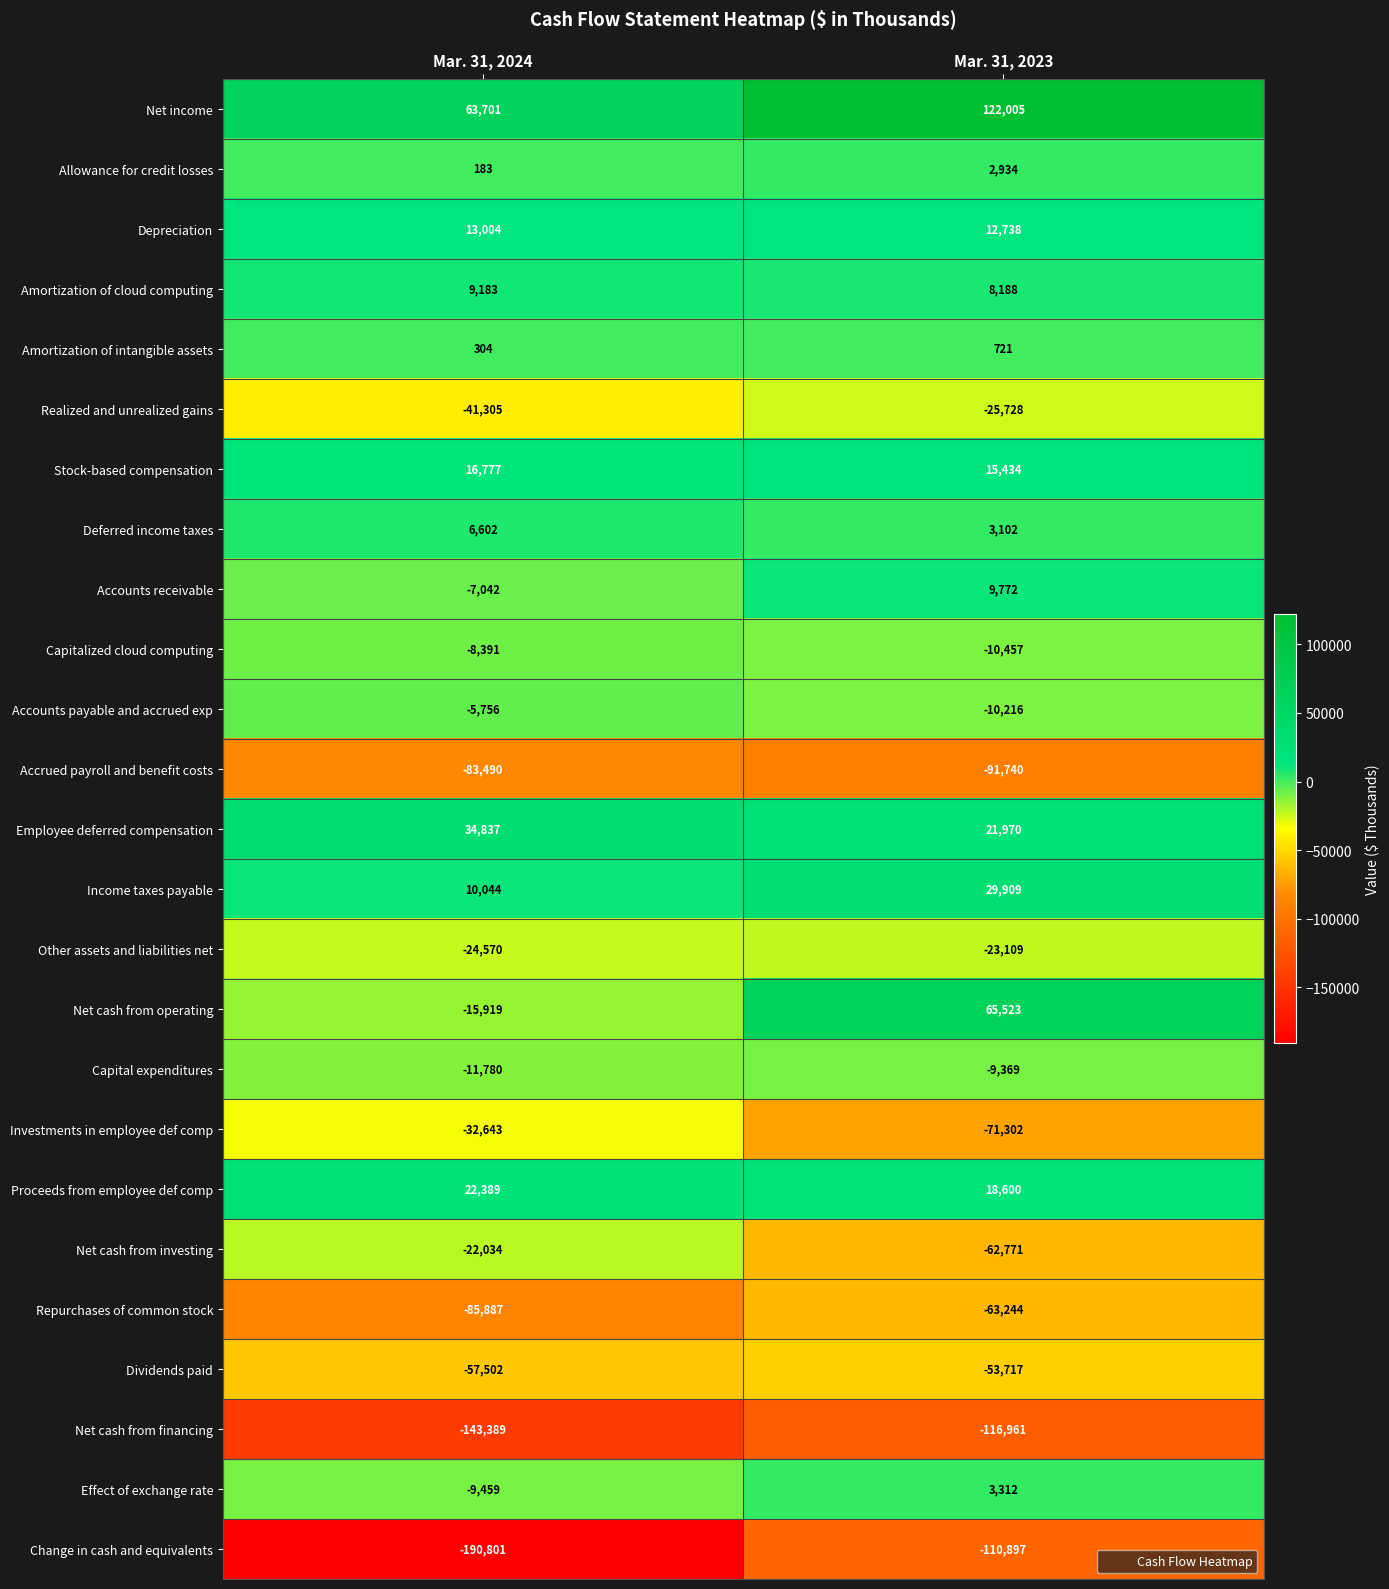

Which category has the highest value across all series?

Mar. 31, 2023